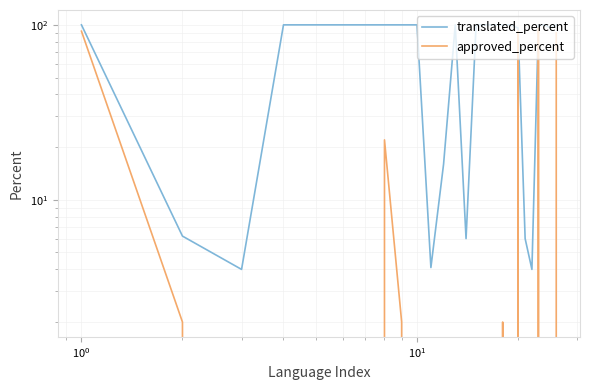

Which series has the widest spread of values?

translated_percent